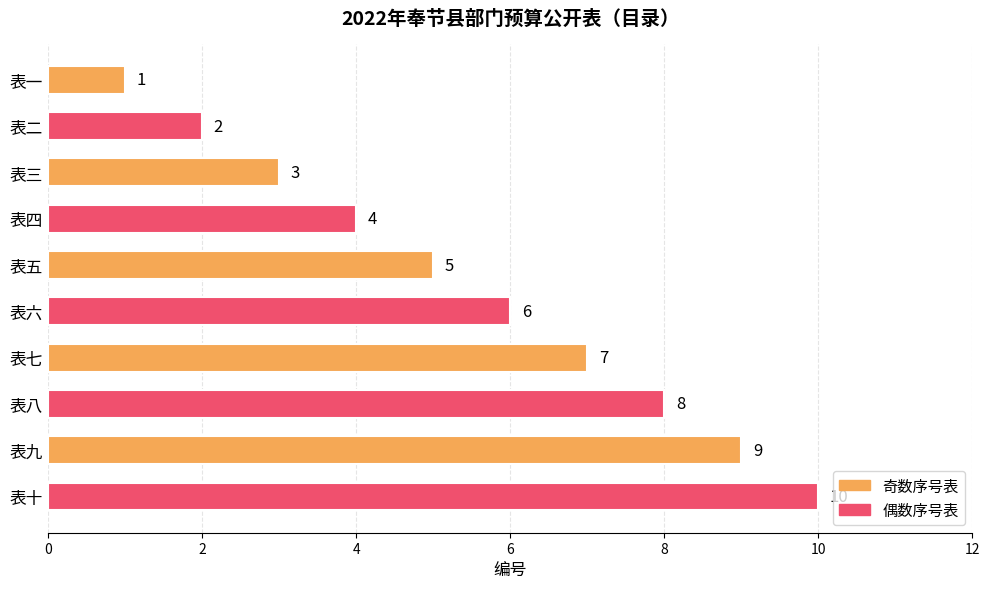

How many bars are there in total?

10